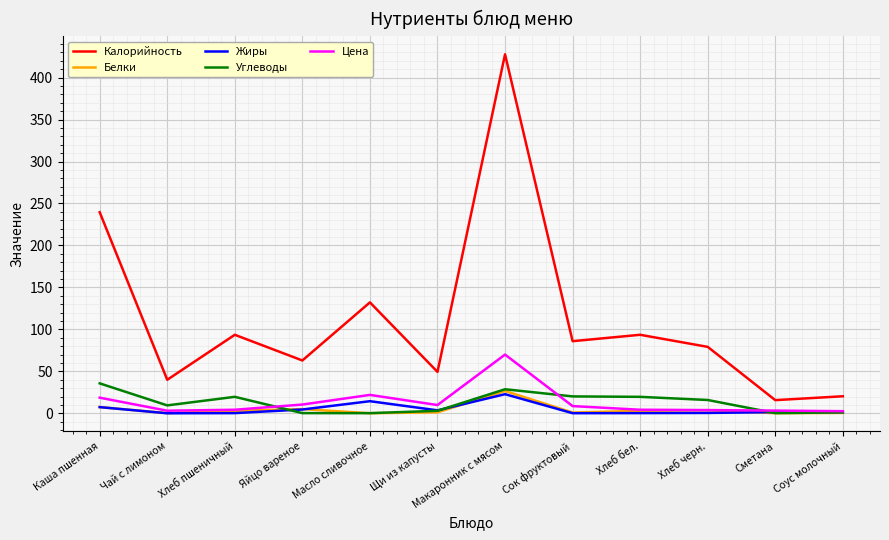

Which series has the widest spread of values?

Калорийность